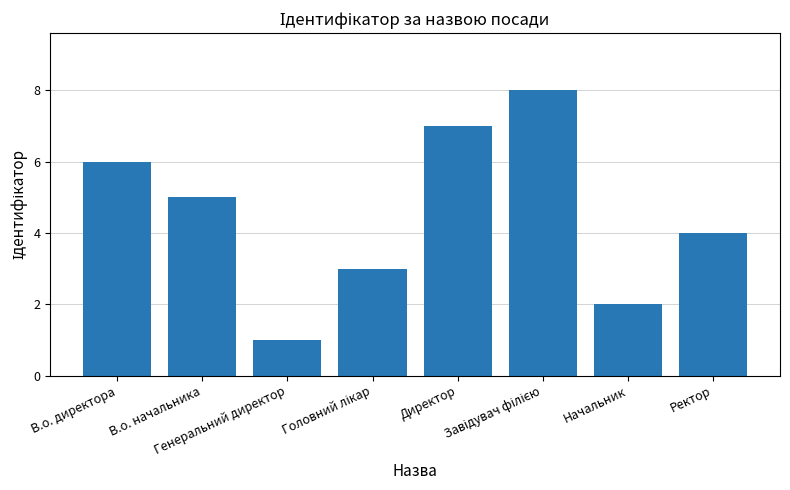

How many categories are shown in the chart?

8